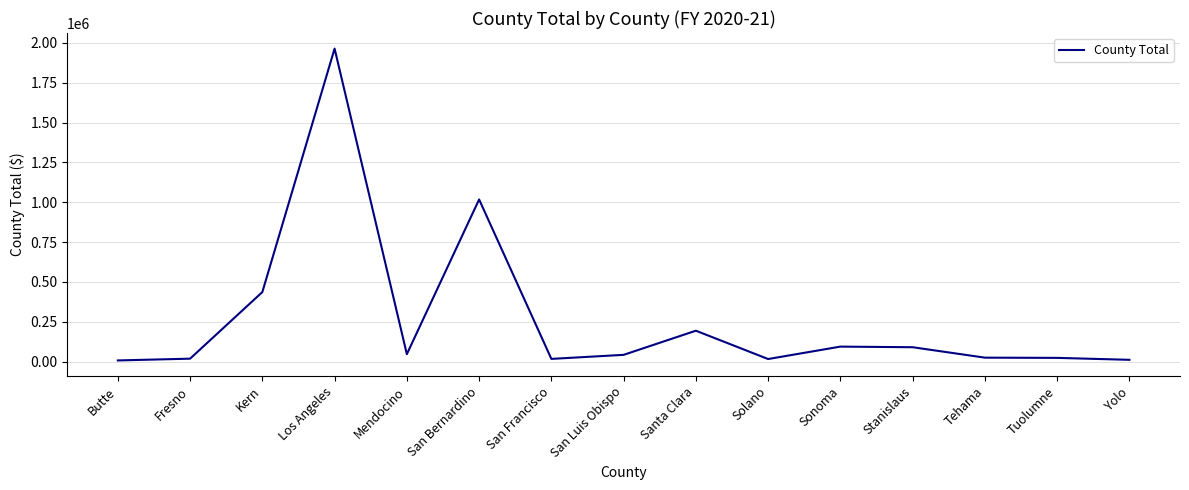

True or false: the data has more than 0 interior local peaks.

True